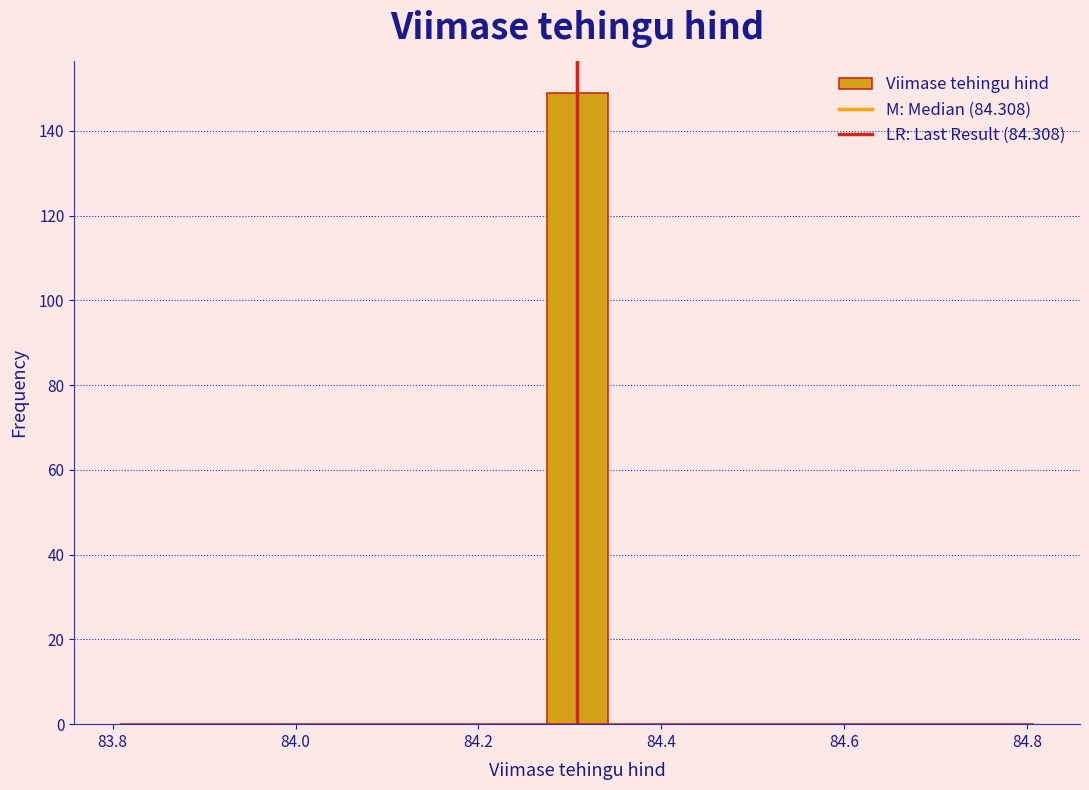

Read against the x-axis, roughly where is the centre of the tallest bar?

84.30